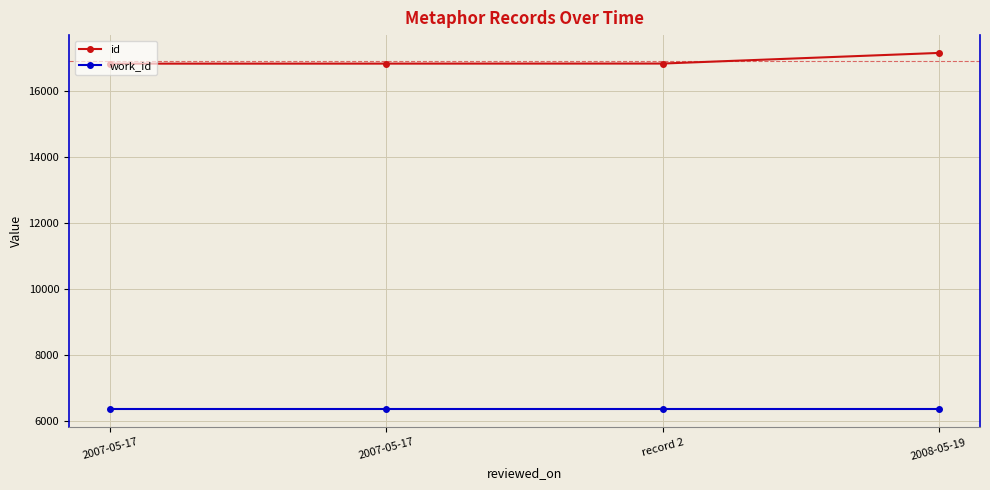

What are all the series names shown in the legend?

id, work_id